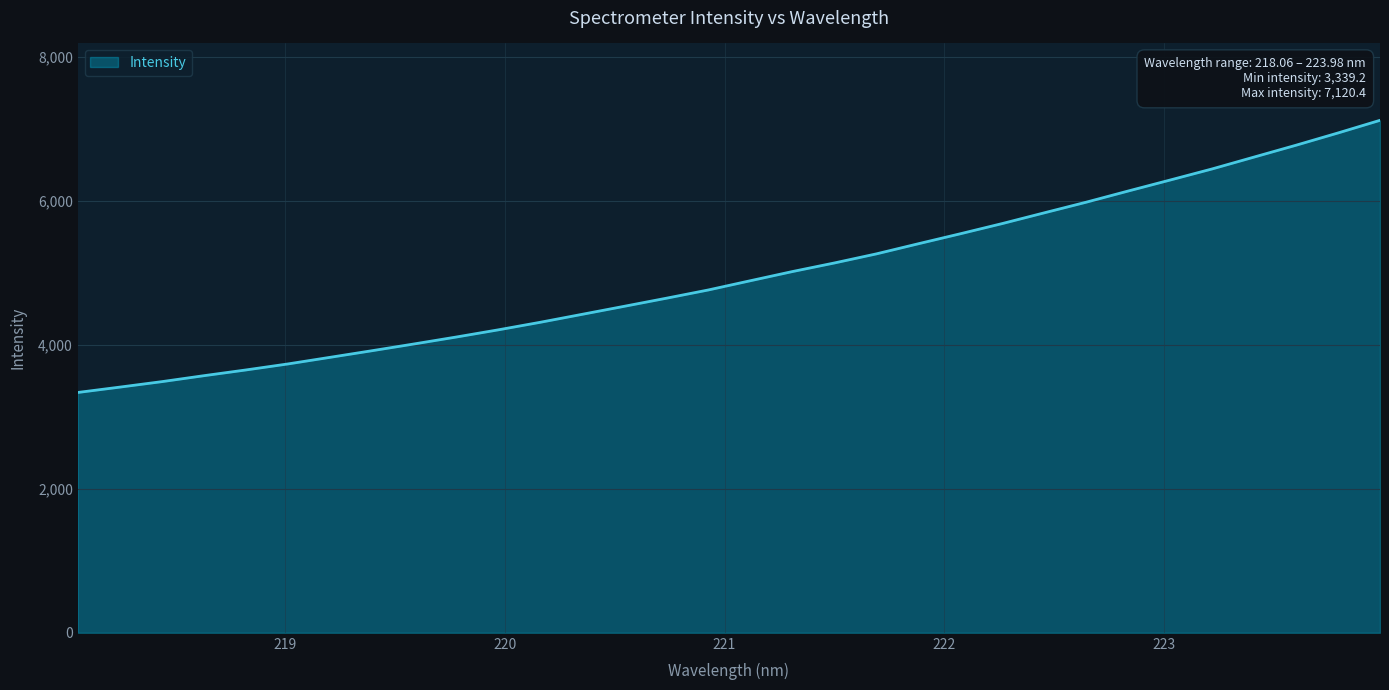

What is the minimum value shown in the chart?

3339.2